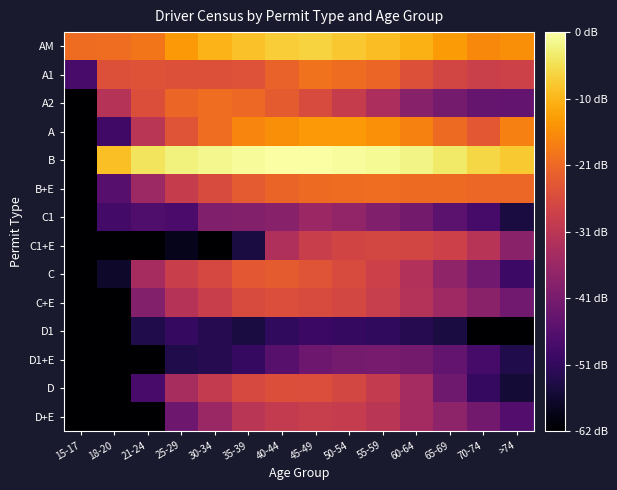

What is the spread (max minus min) of values at 18-20?

5.3